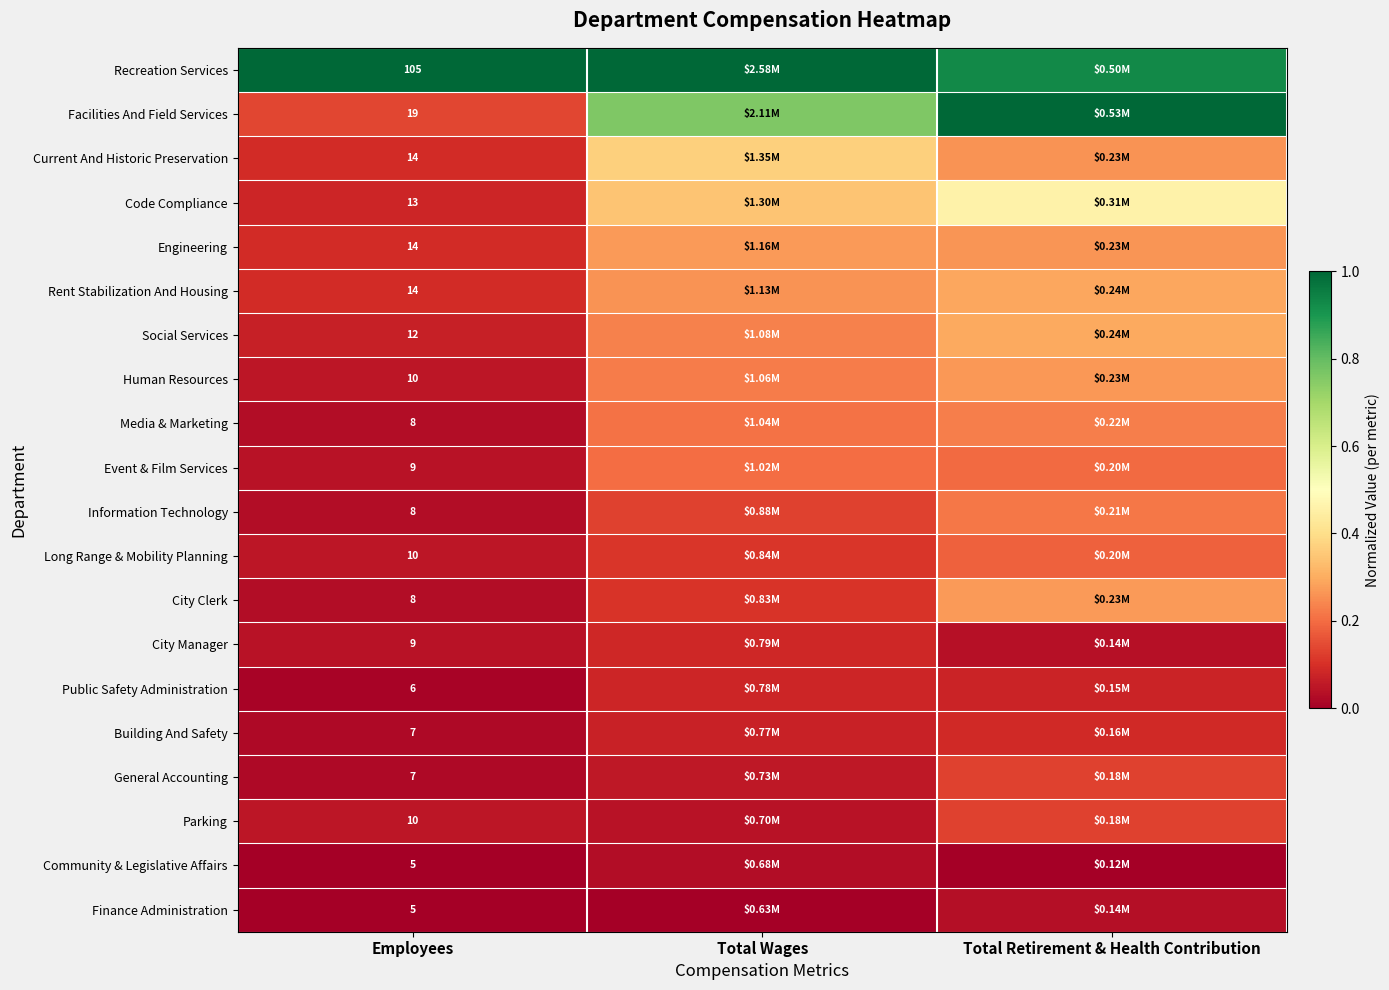

At which label does Rent Stabilization And Housing reach its peak?

Total Retirement & Health Contribution